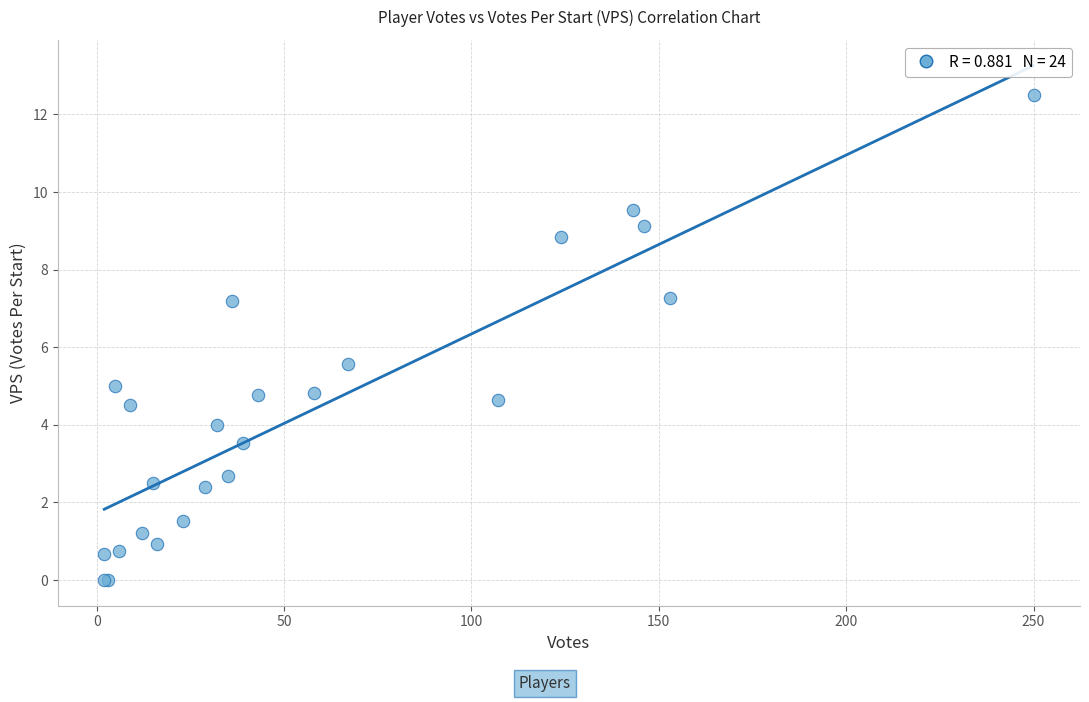

What Y value in the scatter plot is closest to 6?

5.6